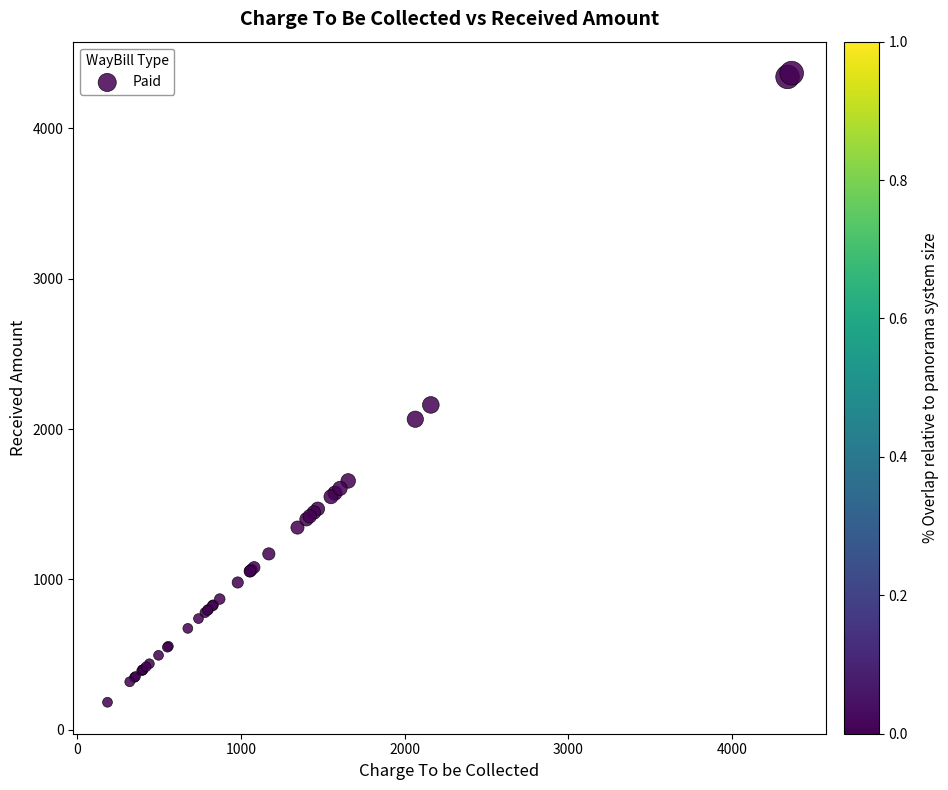

What Y value in the scatter plot is closest to 2274?

2160